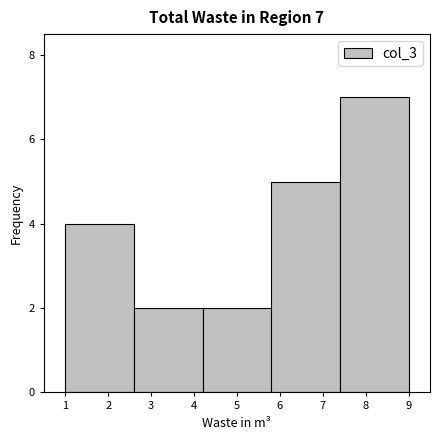

Over which range of the x-axis is the bar tallest?

7.4 to 9.0